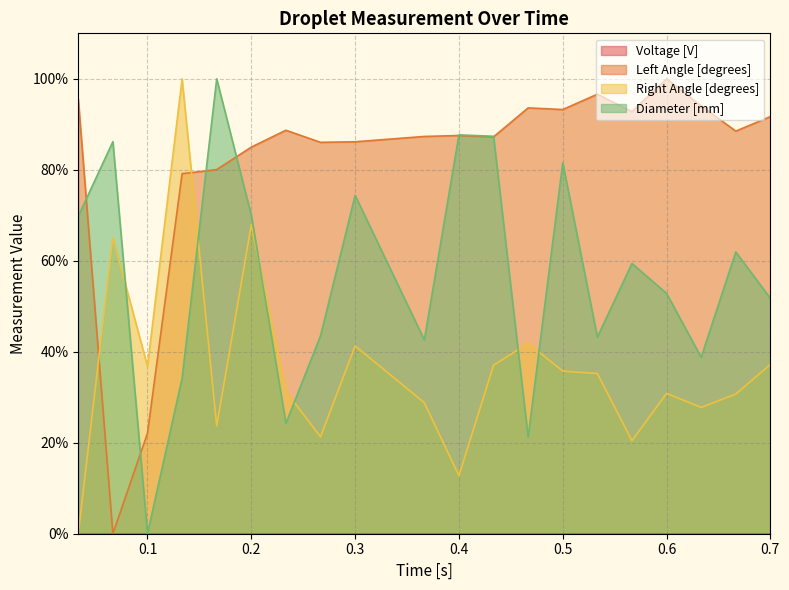

Is it true that Left Angle [degrees] equals 155.4 at 0.6?

False